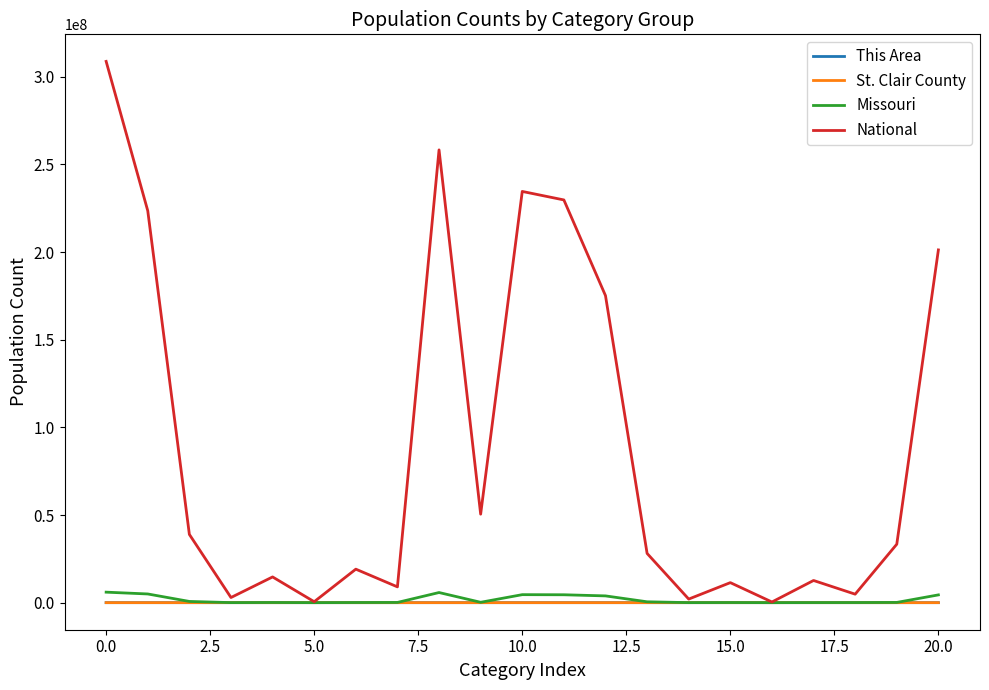

Which series has the largest total across all categories?

National